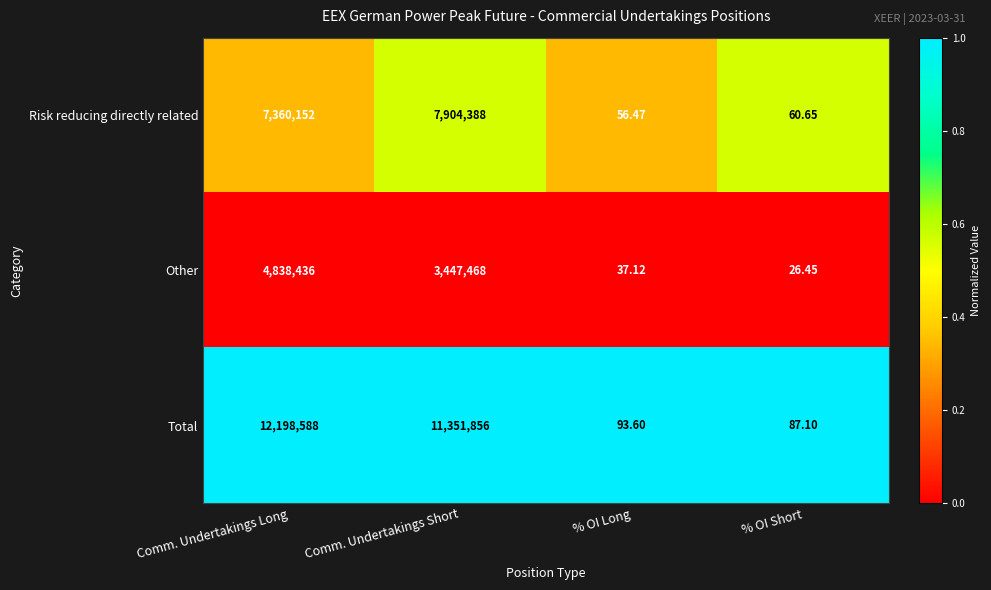

Where is Risk reducing directly related nearest to the value 3952222?

Comm. Undertakings Long